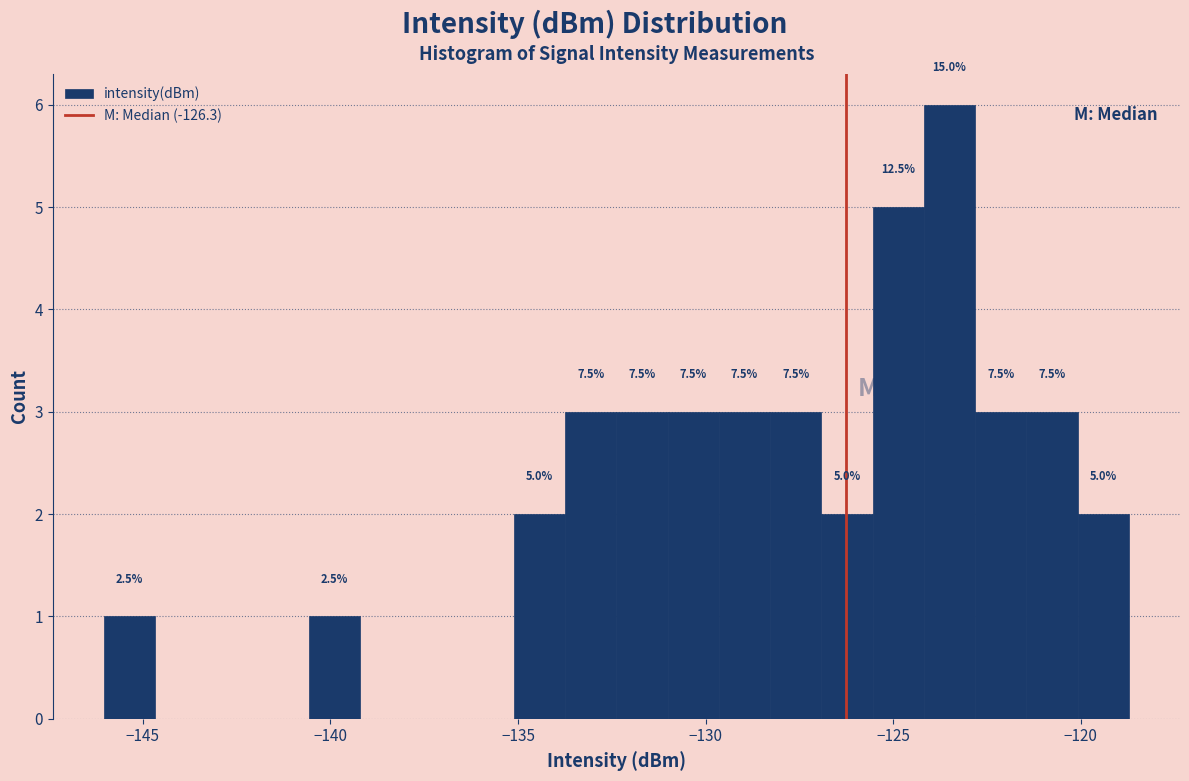

Read against the x-axis, roughly where is the centre of the tallest bar?

-123.5